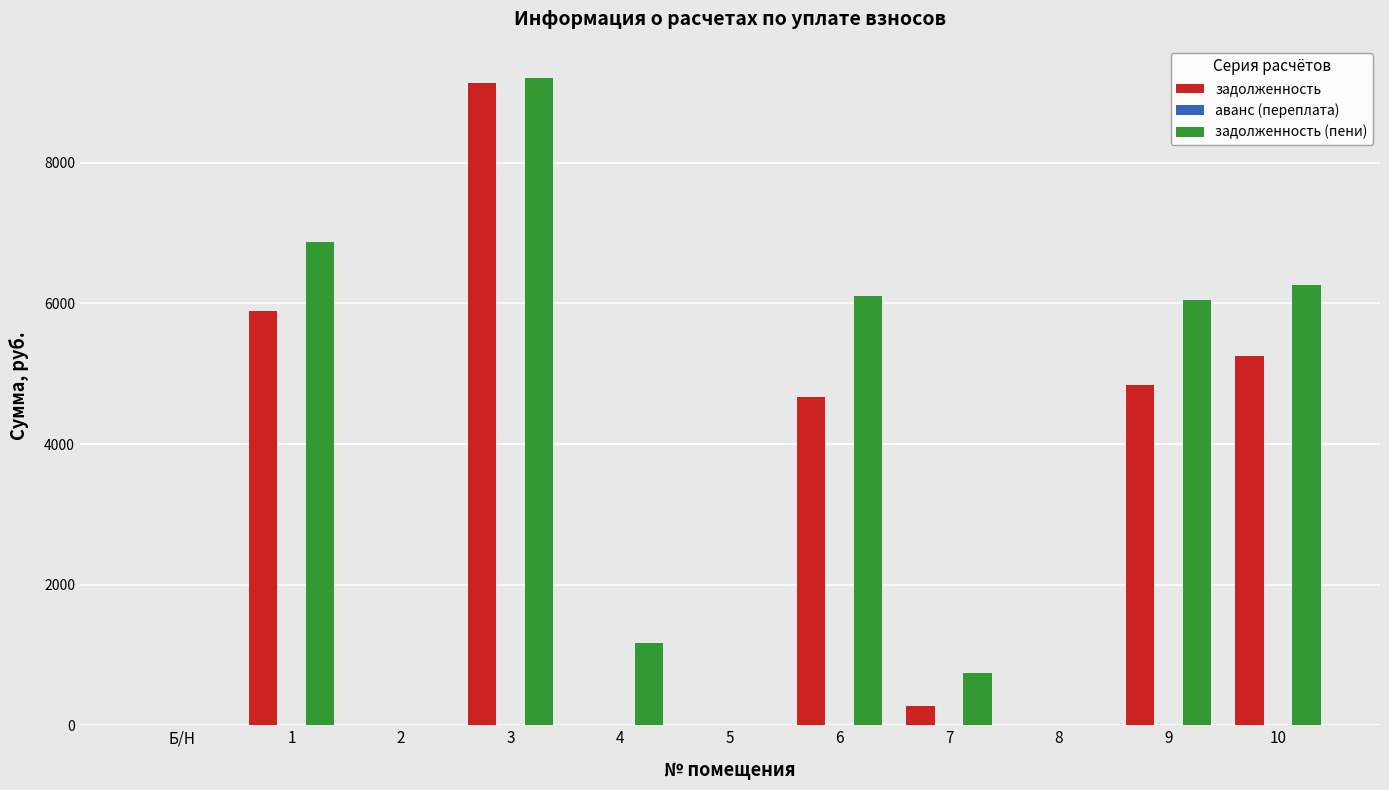

Which series has the widest spread of values?

задолженность (пени)